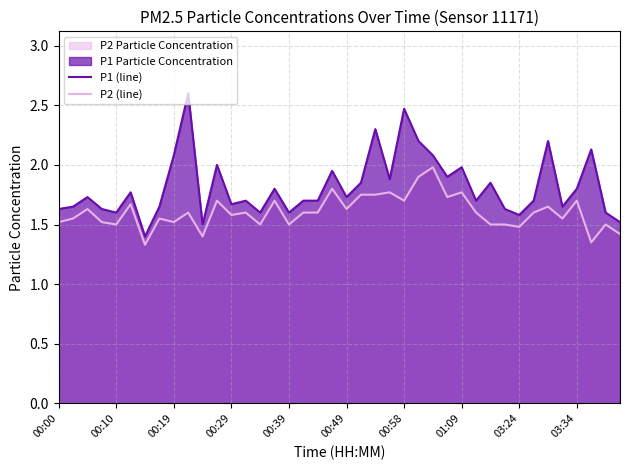

What is the difference between the maximum and minimum values in the P1 (line) series?

1.2